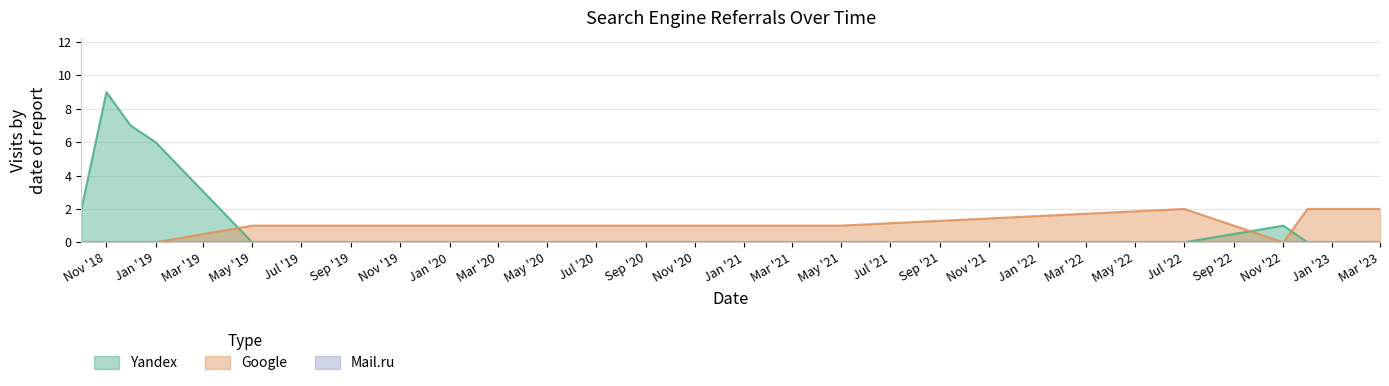

Is it true that Google equals 1 at 2019-12?

True